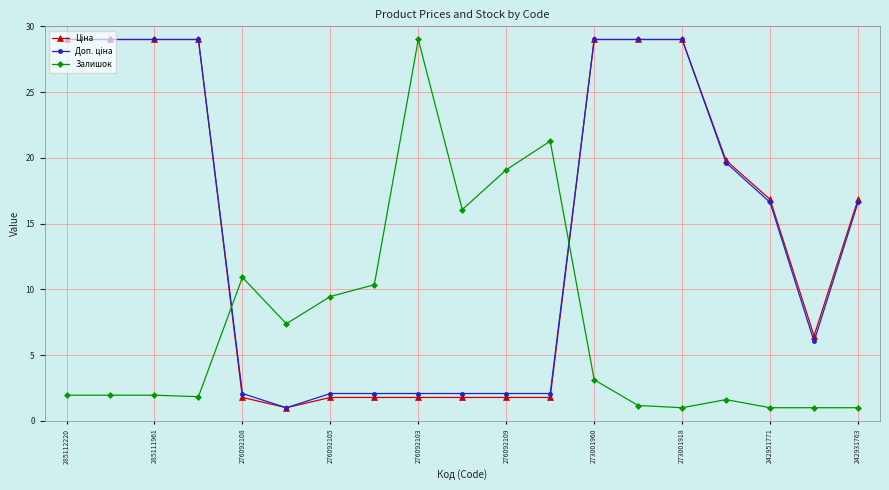

At how many categories does at least one series exceed 12?

14